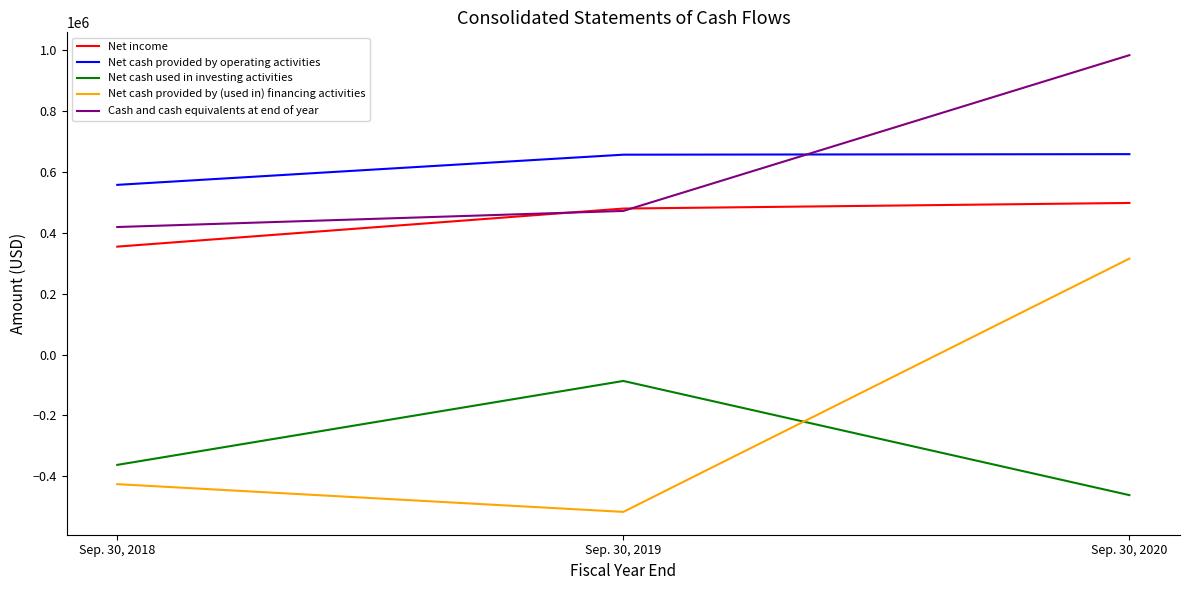

What is the sum of all Cash and cash equivalents at end of year values?

1873603